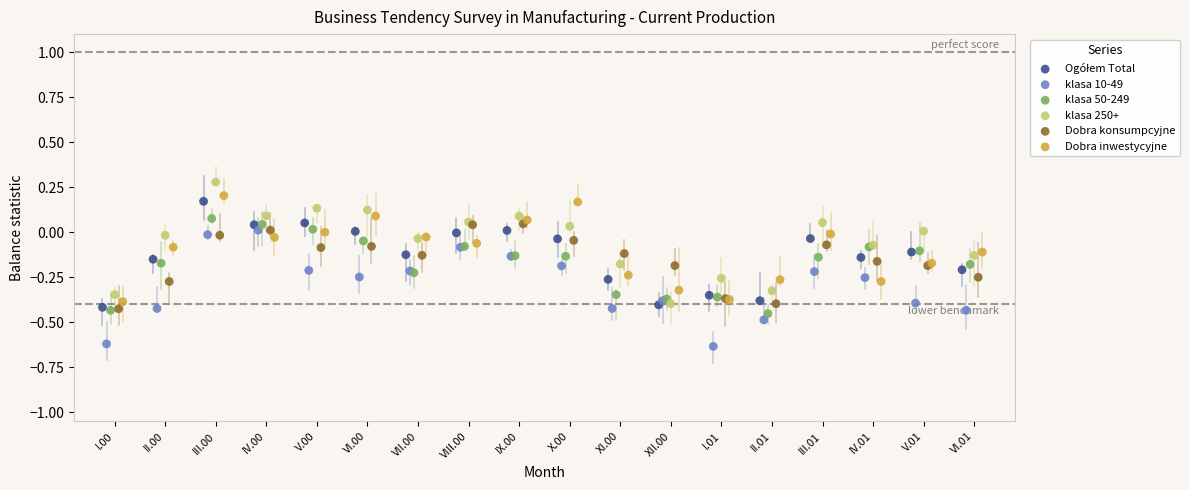

Which series contains the lowest Y value?

klasa 10-49